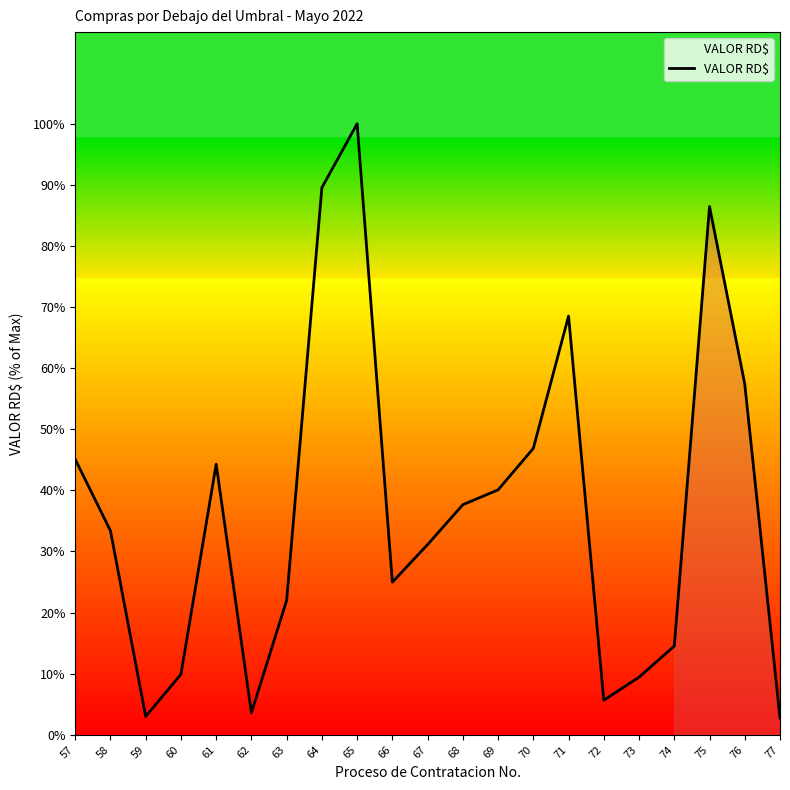

The value at 66 is 25.0. True or false?

True